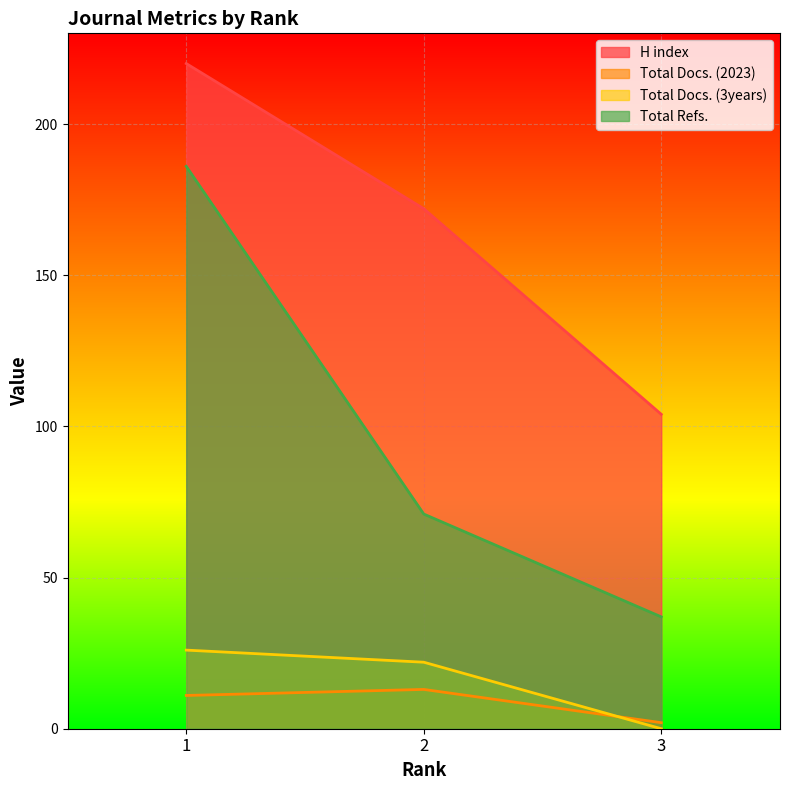

The value of Total Docs. (2023) at 1 is 11. True or false?

True